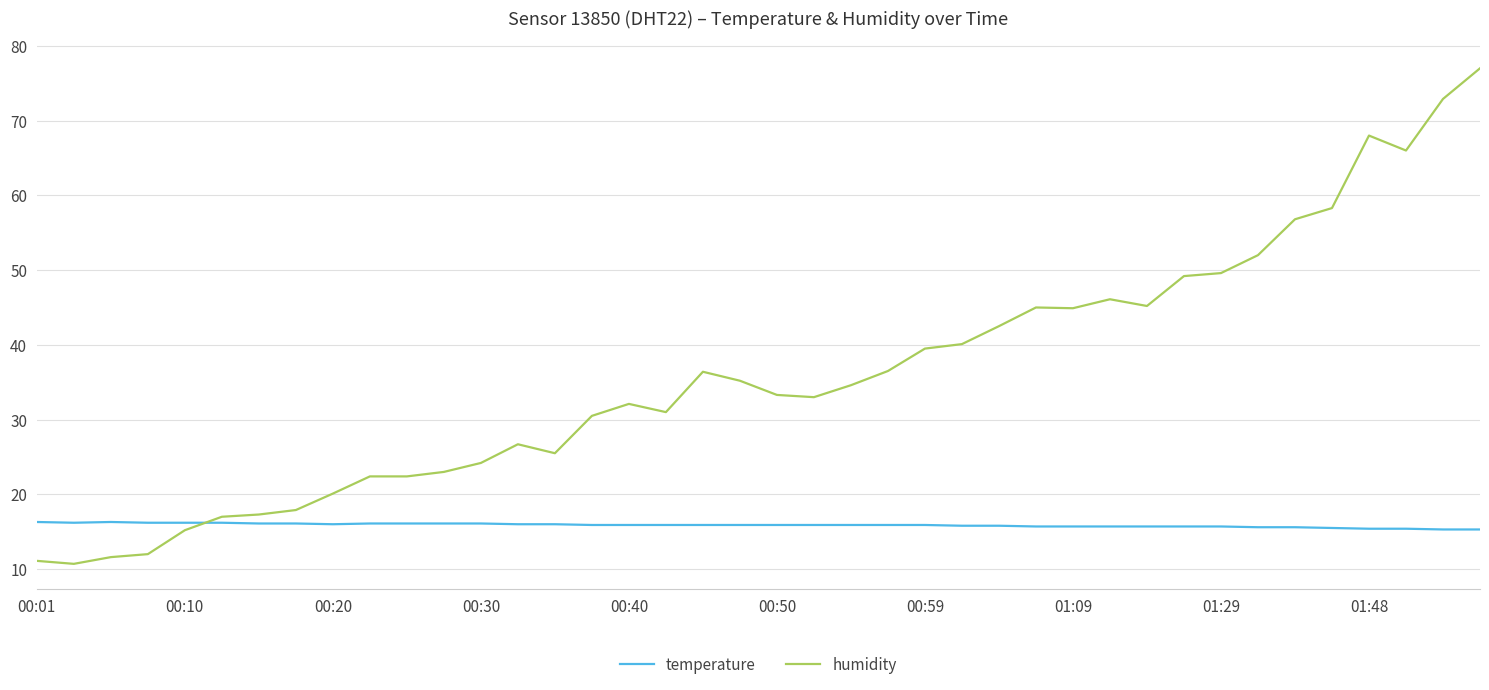

List the series in order of their peak value, lowest first.

temperature, humidity